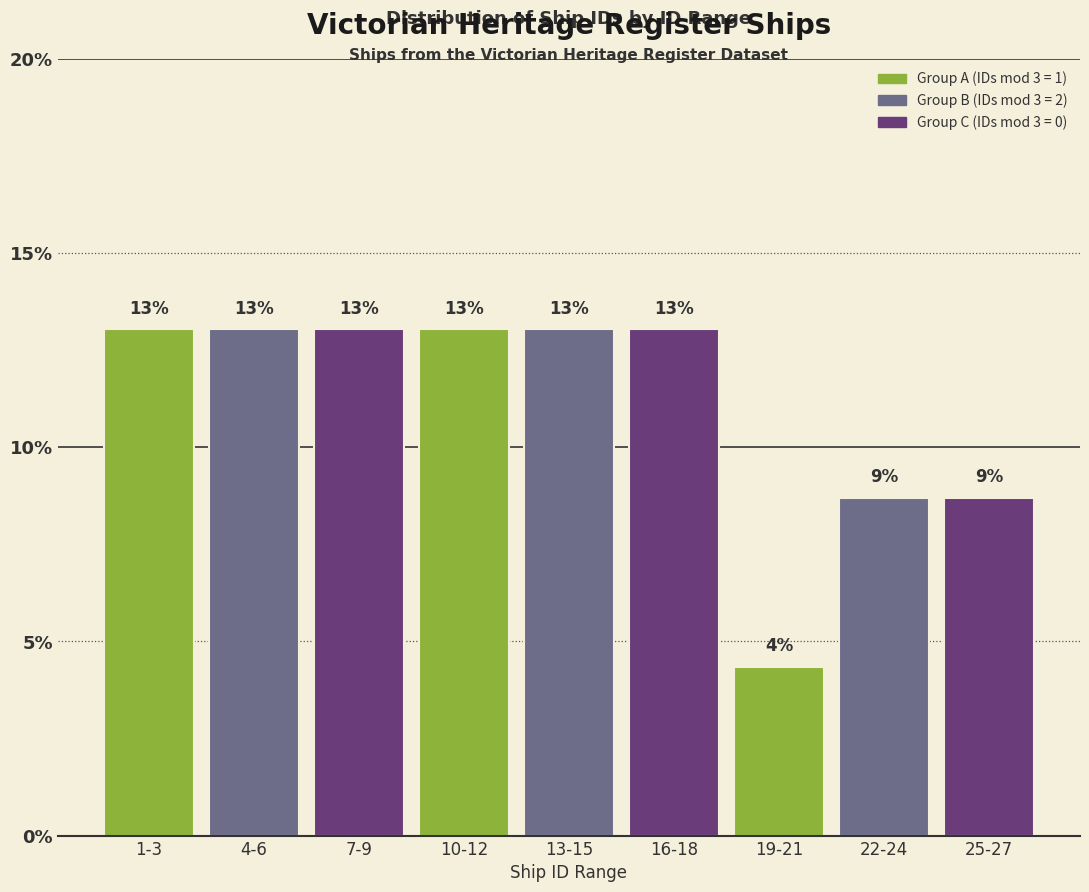

What is the label of the 4th bar from the right?

16-18